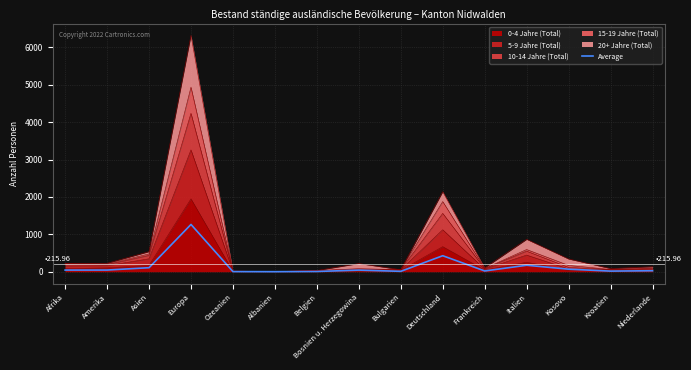

The value at Italien is 173.2. True or false?

True